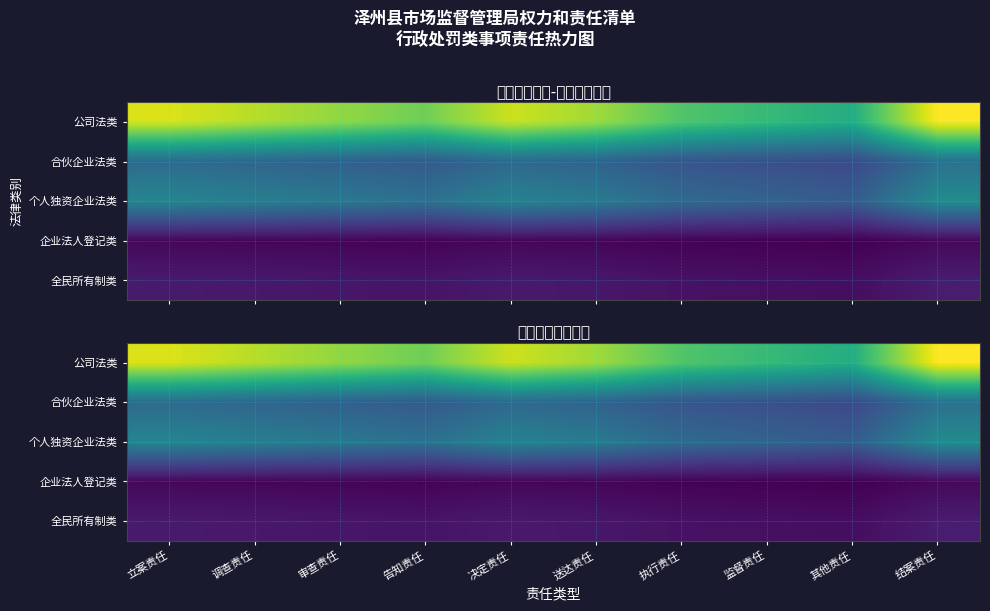

What is the smallest value displayed?

3.5